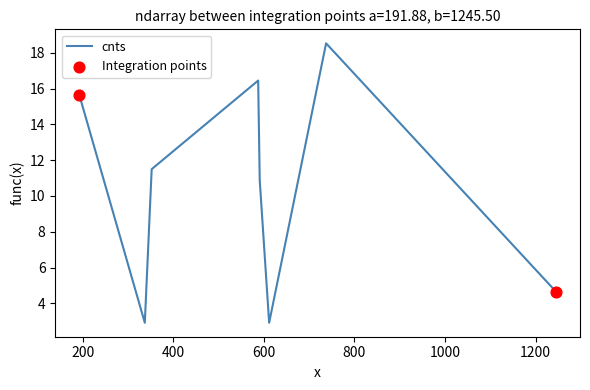

True or false: there are more than 1 points higher than both neighbors.

True